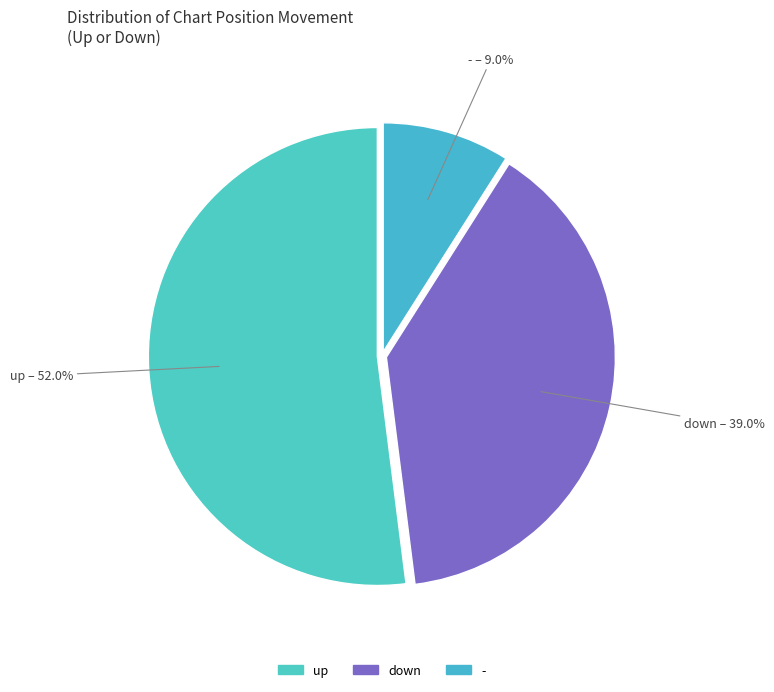

What percentage is the - slice, to the nearest percent?

9%